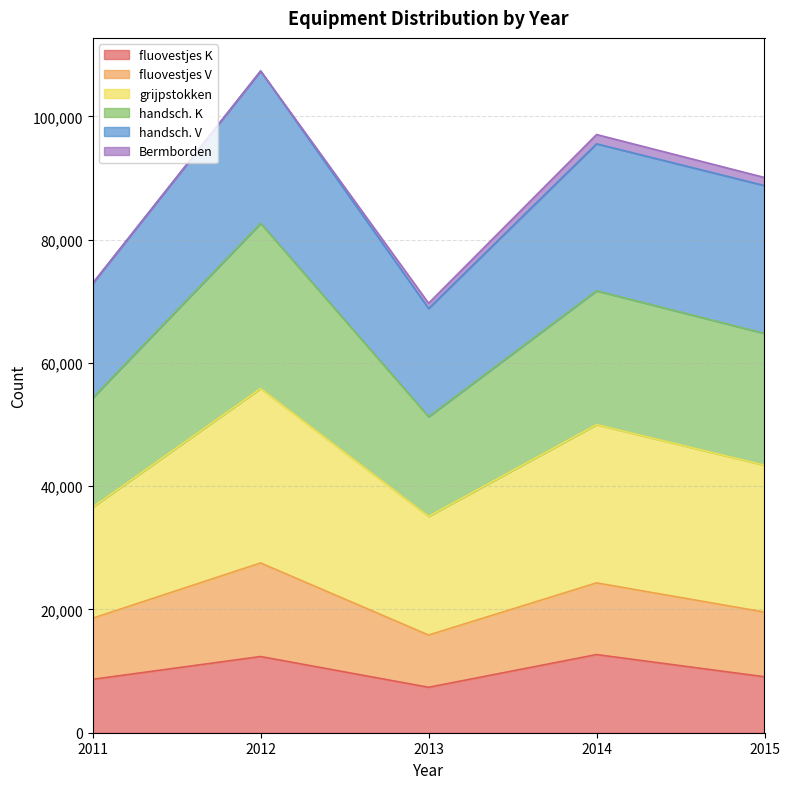

What is the minimum value for fluovestjes K?

7373